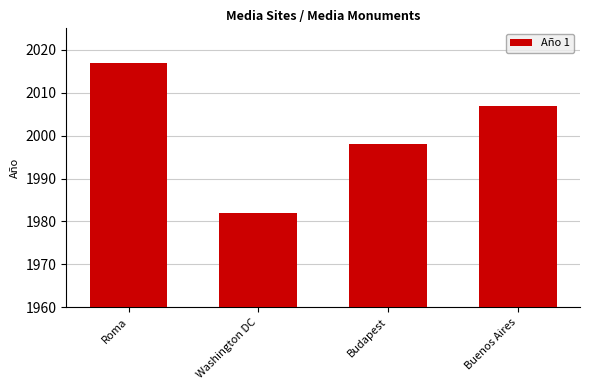

True or false: the data shows 464 at Buenos Aires.

False